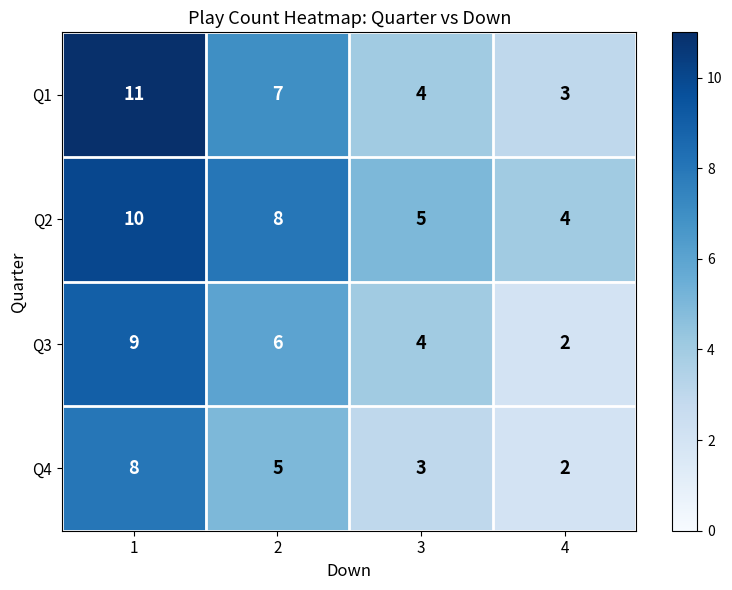

At which category is the sum across all series the highest?

1